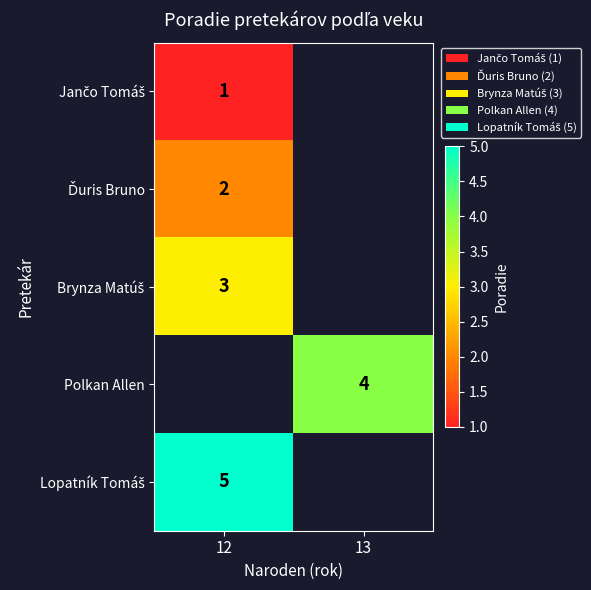

Count the number of data series in this chart.

5